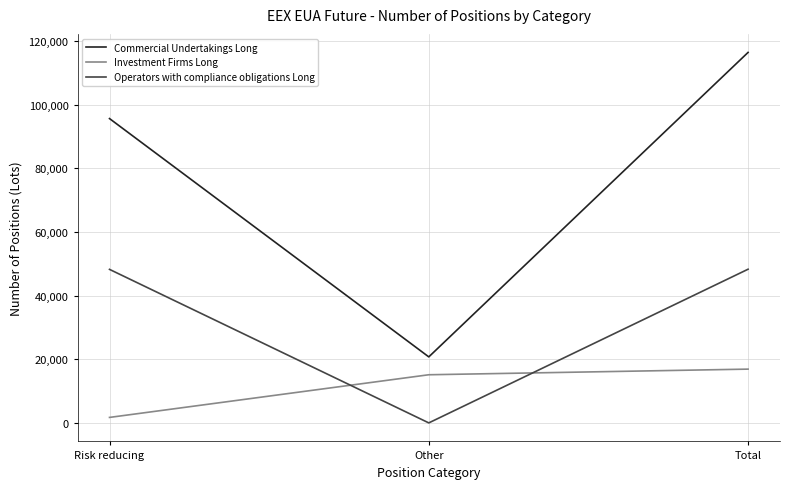

List the labels in order of Investment Firms Long value, smallest first.

Risk reducing, Other, Total